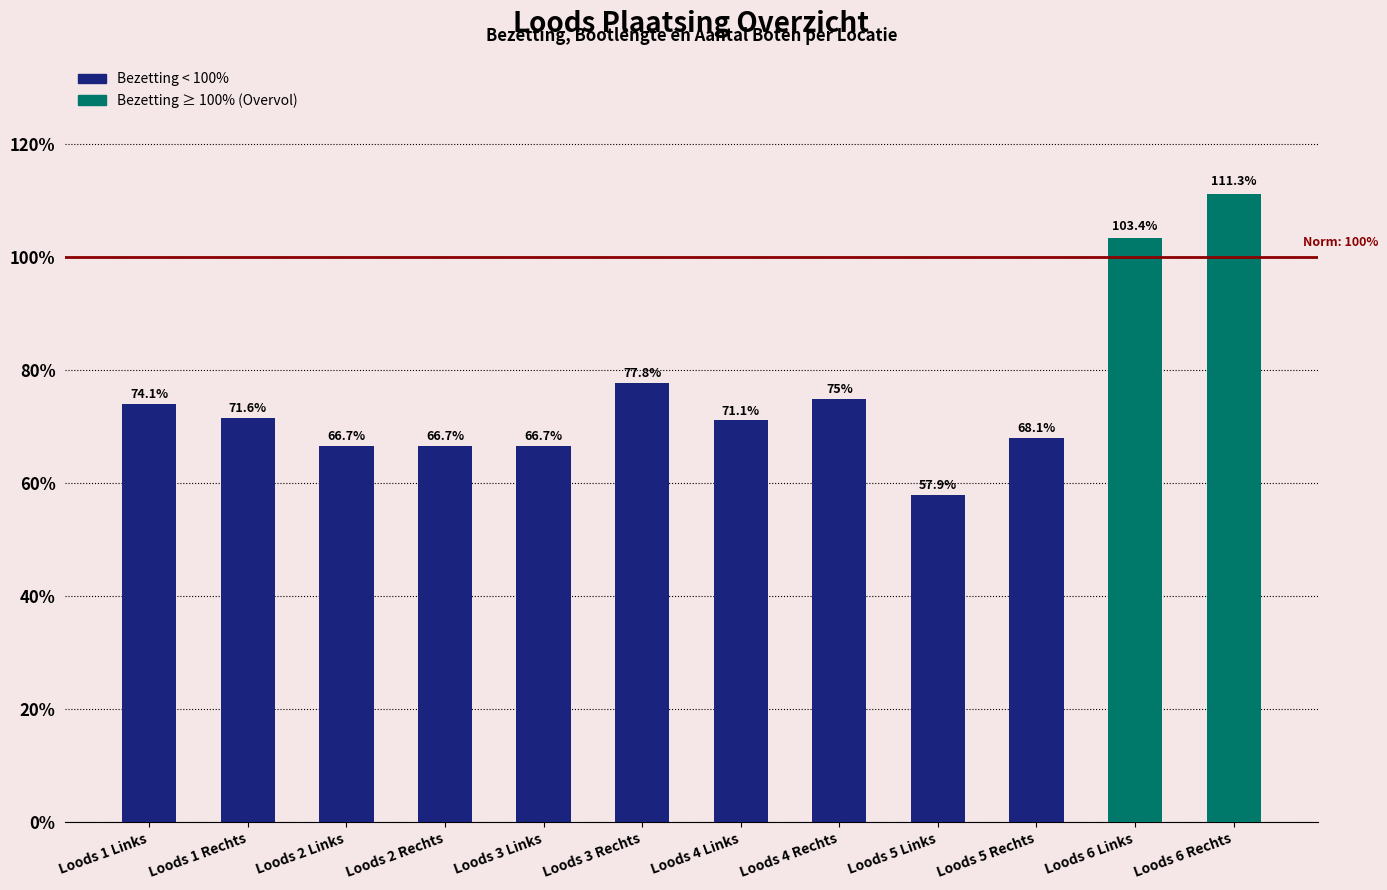

Are the bars horizontal?

No